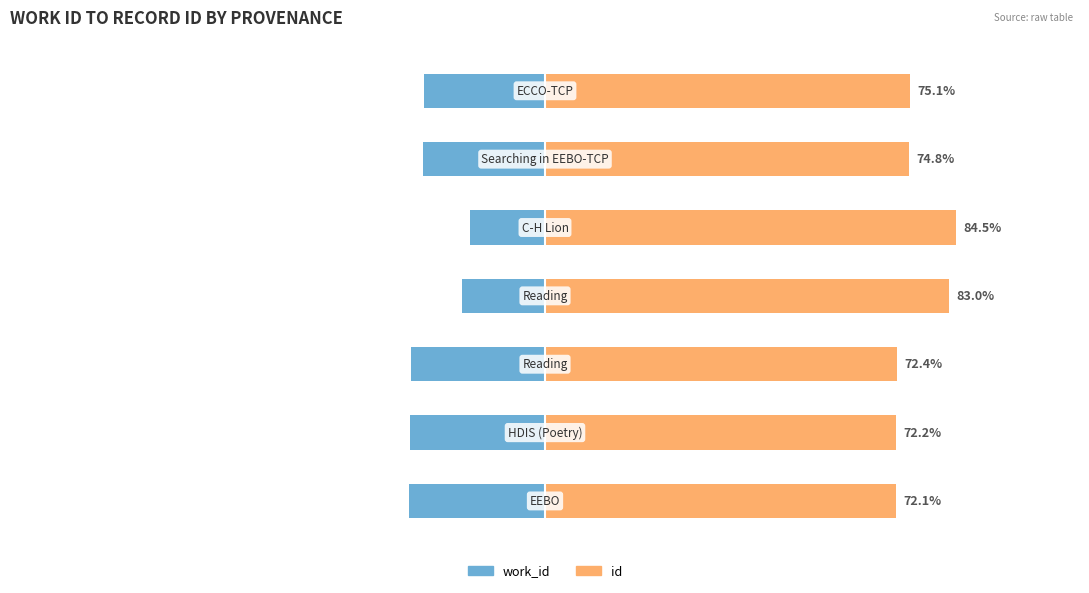

List the series in order of their peak value, lowest first.

work_id, id